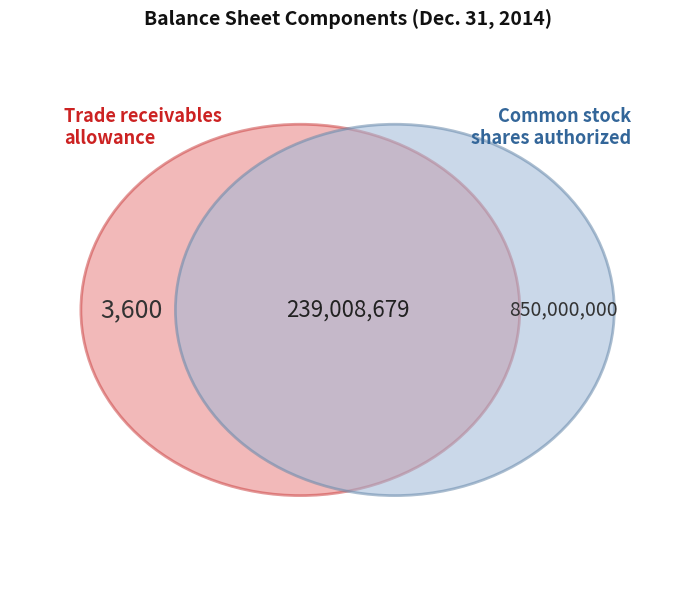

Does Common stock, shares authorized account for over 50% of the chart?

Yes